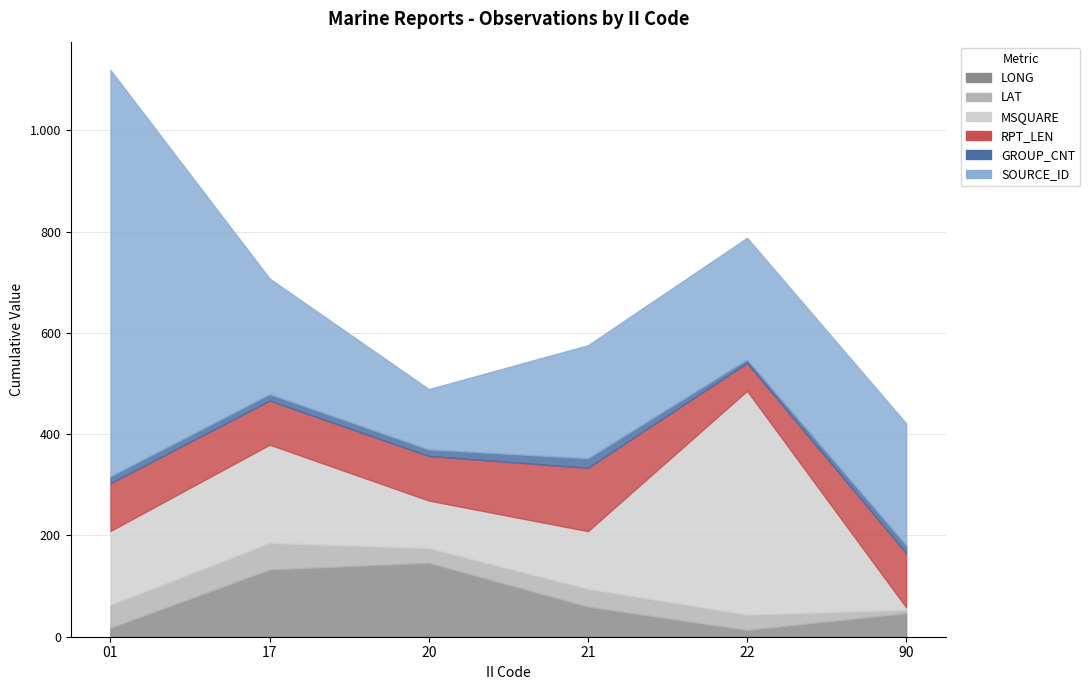

How many values in the LAT series are below 35?

3